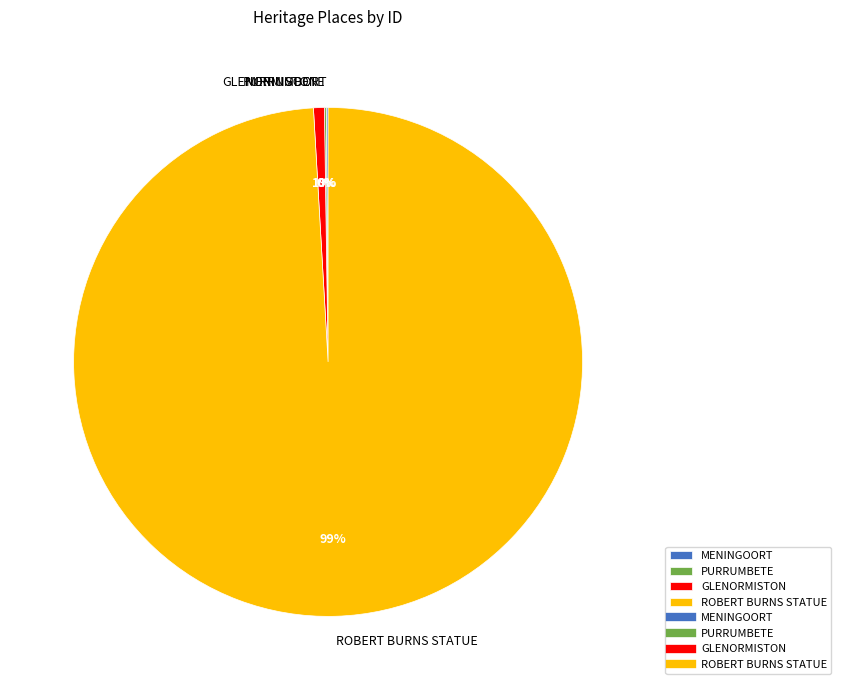

To the nearest percent, what percentage of the pie is GLENORMISTON?

1%